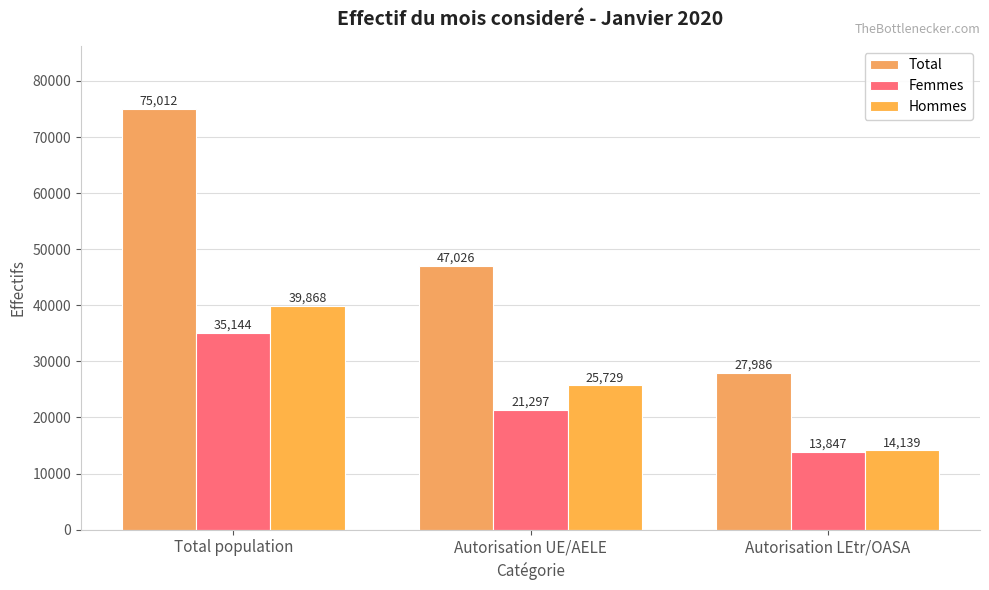

Where does the Femmes series first go above 21297?

Total population